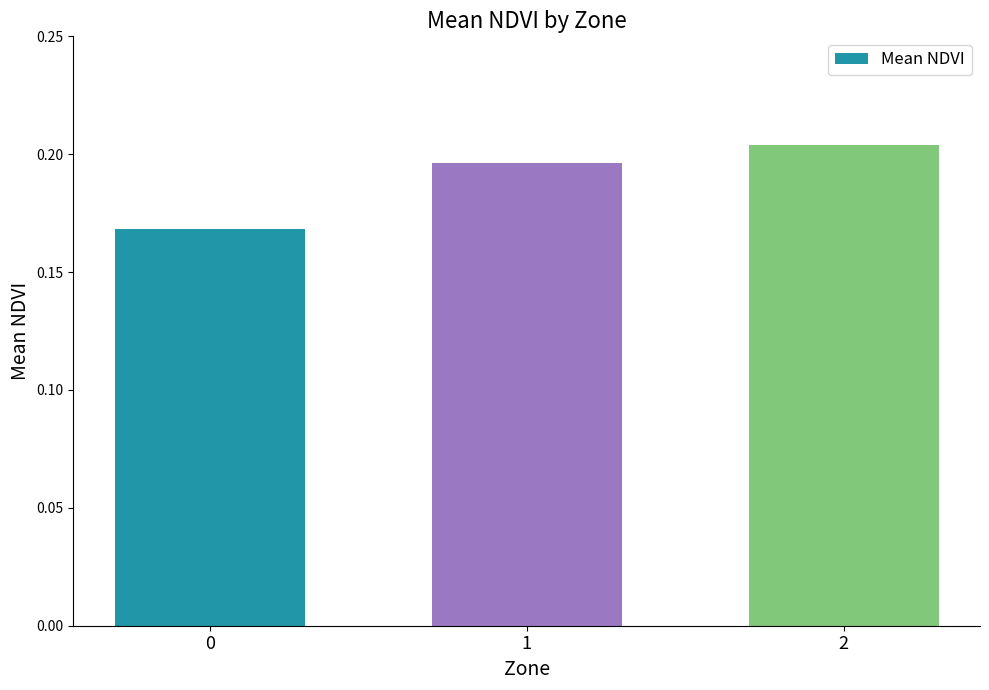

The chart shows a value of 0.3 at 1. True or false?

False